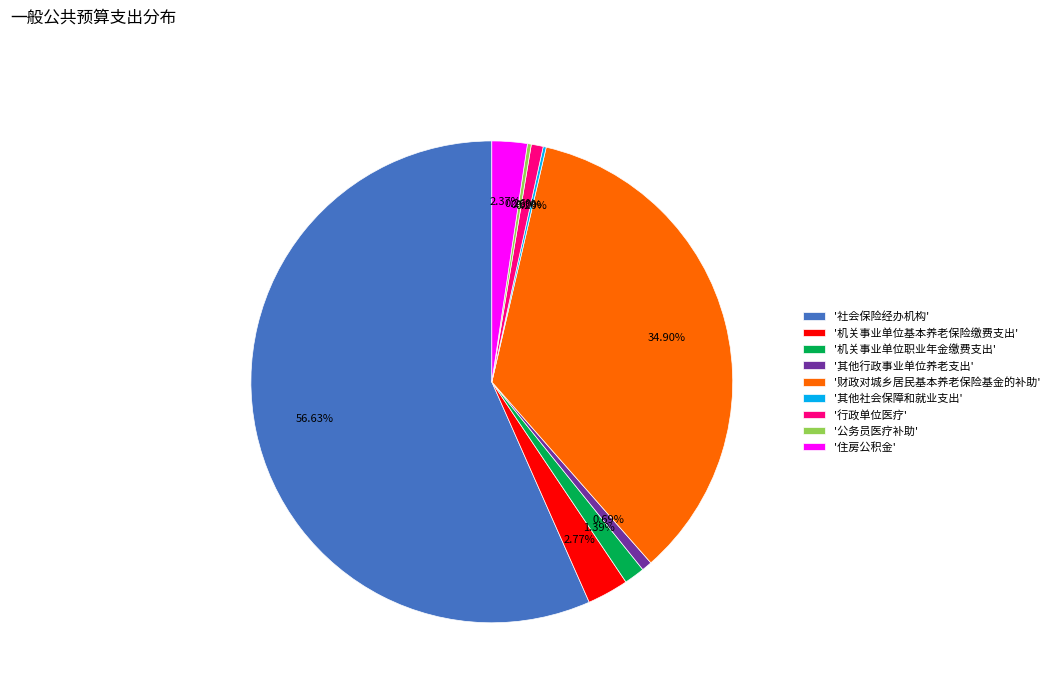

Do '住房公积金' and '社会保险经办机构' together represent more than half of the pie?

Yes